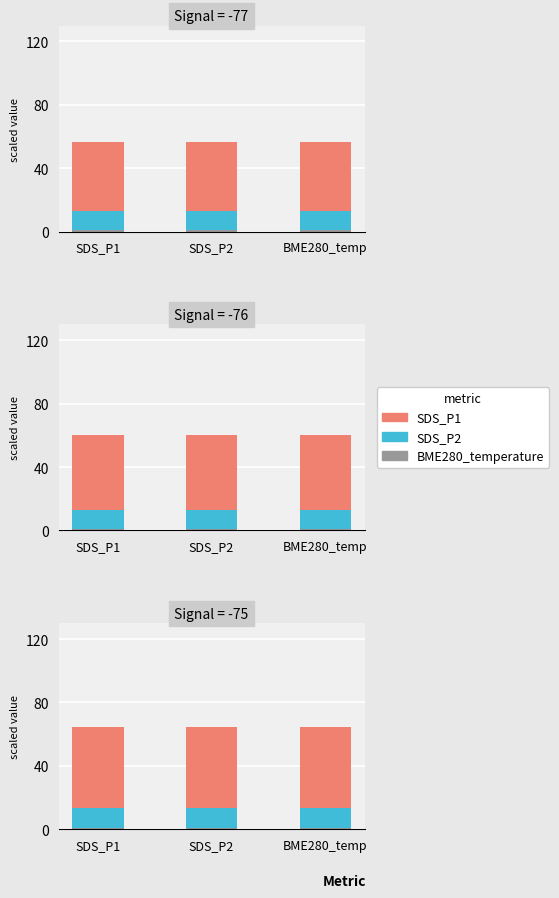

What is the spread (max minus min) of values at BME280_temp?

50.5